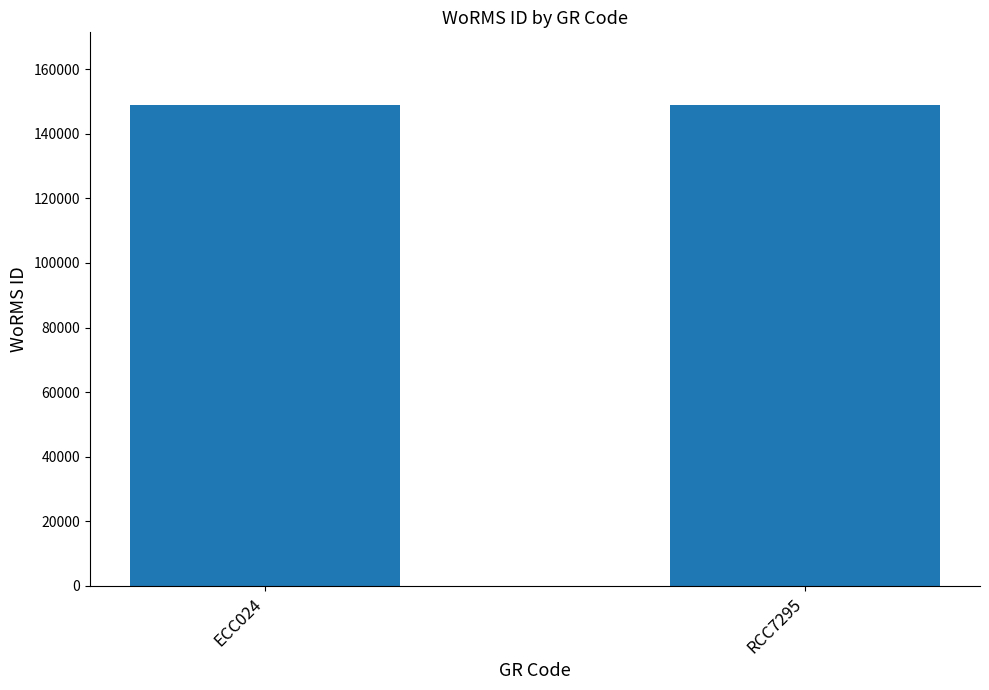

What is the value of the 1st bar from the left?

149042